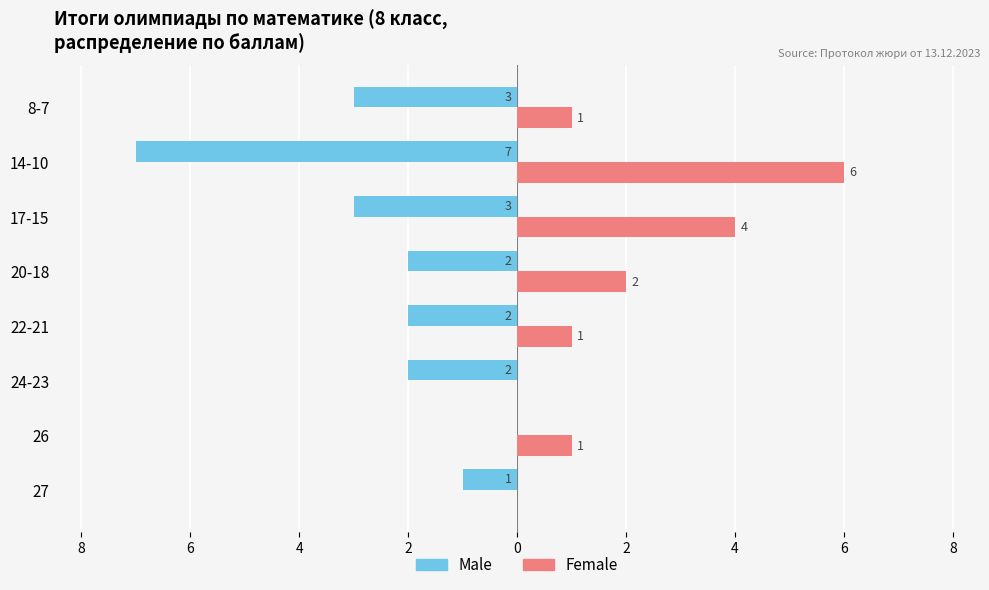

Which series has the largest range (max minus min)?

Male